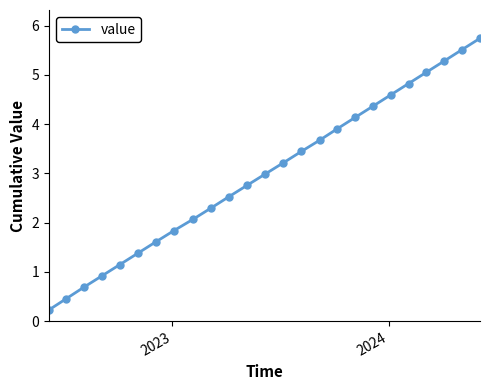

How many lines are shown in the chart?

1